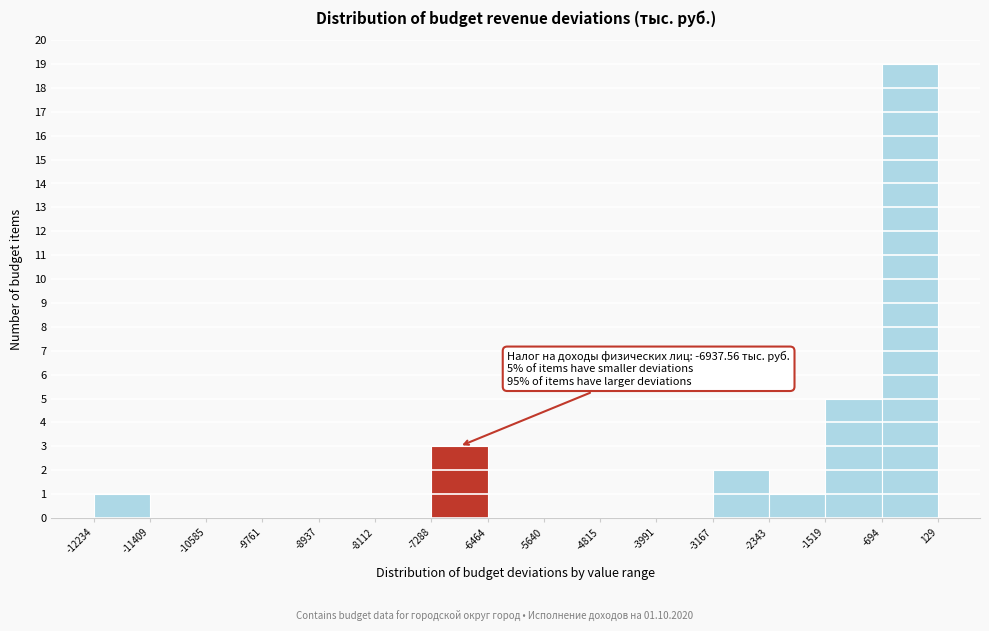

Over which range of the x-axis is the bar tallest?

-694 to 129